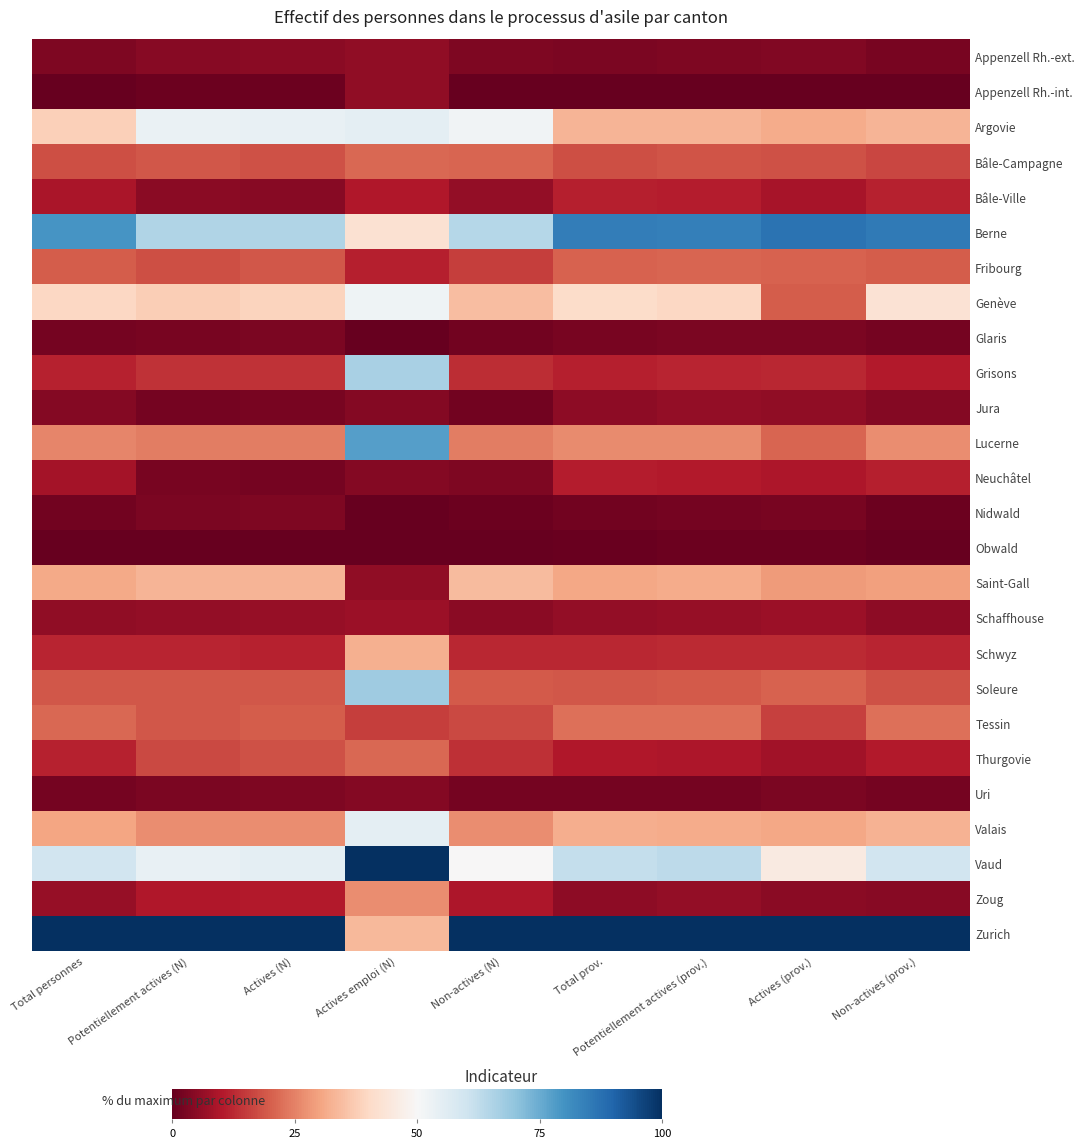

Reading right to left, list all the values displayed in this chart.

Appenzell Rh.-ext.: Non-actives (prov.)=2.3	Actives (prov.)=3.6	Potentiellement actives (prov.)=3.4	Total prov.=3.0	Non-actives (N)=3.4	Actives emploi (N)=5.6	Actives (N)=4.9	Potentiellement actives (N)=4.5	Total personnes=3.2
Appenzell Rh.-int.: Non-actives (prov.)=0.0	Actives (prov.)=0.0	Potentiellement actives (prov.)=0.0	Total prov.=0.0	Non-actives (N)=0.3	Actives emploi (N)=5.6	Actives (N)=1.1	Potentiellement actives (N)=0.9	Total personnes=0.0
Argovie: Non-actives (prov.)=32.9	Actives (prov.)=31.3	Potentiellement actives (prov.)=32.9	Total prov.=32.9	Non-actives (N)=51.6	Actives emploi (N)=54.9	Actives (N)=53.8	Potentiellement actives (N)=53.3	Total personnes=38.1
Bâle-Campagne: Non-actives (prov.)=16.7	Actives (prov.)=18.2	Potentiellement actives (prov.)=18.4	Total prov.=17.8	Non-actives (N)=20.7	Actives emploi (N)=21.1	Actives (N)=18.1	Potentiellement actives (N)=18.8	Total personnes=17.8
Bâle-Ville: Non-actives (prov.)=11.5	Actives (prov.)=8.8	Potentiellement actives (prov.)=10.7	Total prov.=11.0	Non-actives (N)=6.2	Actives emploi (N)=9.9	Actives (N)=4.6	Potentiellement actives (N)=5.0	Total personnes=9.2
Berne: Non-actives (prov.)=85.3	Actives (prov.)=87.1	Potentiellement actives (prov.)=84.1	Total prov.=84.5	Non-actives (N)=64.4	Actives emploi (N)=42.3	Actives (N)=65.2	Potentiellement actives (N)=65.0	Total personnes=79.4
Fribourg: Non-actives (prov.)=19.9	Actives (prov.)=20.6	Potentiellement actives (prov.)=20.7	Total prov.=20.4	Non-actives (N)=15.3	Actives emploi (N)=11.3	Actives (N)=18.8	Potentiellement actives (N)=17.9	Total personnes=19.6
Genève: Non-actives (prov.)=42.9	Actives (prov.)=19.9	Potentiellement actives (prov.)=39.5	Total prov.=40.7	Non-actives (N)=34.6	Actives emploi (N)=52.1	Actives (N)=38.8	Potentiellement actives (N)=37.7	Total personnes=39.8
Glaris: Non-actives (prov.)=2.0	Actives (prov.)=2.8	Potentiellement actives (prov.)=2.8	Total prov.=2.5	Non-actives (N)=1.9	Actives emploi (N)=0.0	Actives (N)=2.8	Potentiellement actives (N)=2.5	Total personnes=2.3
Grisons: Non-actives (prov.)=10.2	Actives (prov.)=12.5	Potentiellement actives (prov.)=11.8	Total prov.=11.2	Non-actives (N)=13.0	Actives emploi (N)=66.2	Actives (N)=14.0	Potentiellement actives (N)=13.8	Total personnes=11.7
Jura: Non-actives (prov.)=4.0	Actives (prov.)=5.6	Potentiellement actives (prov.)=5.9	Total prov.=5.2	Non-actives (N)=1.9	Actives emploi (N)=4.2	Actives (N)=2.5	Potentiellement actives (N)=2.3	Total personnes=4.2
Lucerne: Non-actives (prov.)=26.9	Actives (prov.)=20.8	Potentiellement actives (prov.)=26.3	Total prov.=26.5	Non-actives (N)=24.3	Actives emploi (N)=77.5	Actives (N)=24.3	Potentiellement actives (N)=24.3	Total personnes=25.8
Neuchâtel: Non-actives (prov.)=11.0	Actives (prov.)=9.5	Potentiellement actives (prov.)=10.3	Total prov.=10.6	Non-actives (N)=3.4	Actives emploi (N)=4.2	Actives (N)=2.1	Potentiellement actives (N)=2.5	Total personnes=8.2
Nidwald: Non-actives (prov.)=0.8	Actives (prov.)=2.7	Potentiellement actives (prov.)=2.2	Total prov.=1.7	Non-actives (N)=1.0	Actives emploi (N)=0.0	Actives (N)=3.4	Potentiellement actives (N)=2.8	Total personnes=1.8
Obwald: Non-actives (prov.)=0.2	Actives (prov.)=1.0	Potentiellement actives (prov.)=0.9	Total prov.=0.7	Non-actives (N)=0.0	Actives emploi (N)=0.0	Actives (N)=0.0	Potentiellement actives (N)=0.0	Total personnes=0.3
Saint-Gall: Non-actives (prov.)=29.4	Actives (prov.)=28.6	Potentiellement actives (prov.)=31.5	Total prov.=30.7	Non-actives (N)=34.0	Actives emploi (N)=5.6	Actives (N)=32.9	Potentiellement actives (N)=33.2	Total personnes=31.2
Schaffhouse: Non-actives (prov.)=5.1	Actives (prov.)=7.3	Potentiellement actives (prov.)=6.5	Total prov.=6.0	Non-actives (N)=4.9	Actives emploi (N)=7.0	Actives (N)=6.3	Potentiellement actives (N)=5.9	Total personnes=5.7
Schwyz: Non-actives (prov.)=12.1	Actives (prov.)=12.8	Potentiellement actives (prov.)=12.6	Total prov.=12.4	Non-actives (N)=12.4	Actives emploi (N)=32.4	Actives (N)=11.6	Potentiellement actives (N)=11.8	Total personnes=12.0
Soleure: Non-actives (prov.)=18.1	Actives (prov.)=20.6	Potentiellement actives (prov.)=19.4	Total prov.=18.9	Non-actives (N)=19.3	Actives emploi (N)=67.6	Actives (N)=18.9	Potentiellement actives (N)=19.0	Total personnes=18.8
Tessin: Non-actives (prov.)=22.3	Actives (prov.)=15.7	Potentiellement actives (prov.)=22.4	Total prov.=22.4	Non-actives (N)=17.2	Actives emploi (N)=15.5	Actives (N)=19.6	Potentiellement actives (N)=19.0	Total personnes=21.3
Thurgovie: Non-actives (prov.)=10.3	Actives (prov.)=7.9	Potentiellement actives (prov.)=9.7	Total prov.=9.9	Non-actives (N)=13.4	Actives emploi (N)=21.1	Actives (N)=18.3	Potentiellement actives (N)=17.0	Total personnes=11.5
Uri: Non-actives (prov.)=2.1	Actives (prov.)=2.8	Potentiellement actives (prov.)=2.3	Total prov.=2.2	Non-actives (N)=2.3	Actives emploi (N)=4.2	Actives (N)=3.1	Potentiellement actives (N)=2.9	Total personnes=2.2
Valais: Non-actives (prov.)=32.5	Actives (prov.)=30.5	Potentiellement actives (prov.)=31.4	Total prov.=31.8	Non-actives (N)=26.9	Actives emploi (N)=54.9	Actives (N)=26.8	Potentiellement actives (N)=26.8	Total personnes=30.4
Vaud: Non-actives (prov.)=59.8	Actives (prov.)=45.3	Potentiellement actives (prov.)=62.9	Total prov.=61.8	Non-actives (N)=49.9	Actives emploi (N)=100.0	Actives (N)=54.8	Potentiellement actives (N)=53.6	Total personnes=59.5
Zoug: Non-actives (prov.)=4.5	Actives (prov.)=5.0	Potentiellement actives (prov.)=6.0	Total prov.=5.4	Non-actives (N)=9.6	Actives emploi (N)=26.8	Actives (N)=10.2	Potentiellement actives (N)=10.1	Total personnes=6.4
Zurich: Non-actives (prov.)=100.0	Actives (prov.)=100.0	Potentiellement actives (prov.)=100.0	Total prov.=100.0	Non-actives (N)=100.0	Actives emploi (N)=33.8	Actives (N)=100.0	Potentiellement actives (N)=100.0	Total personnes=100.0